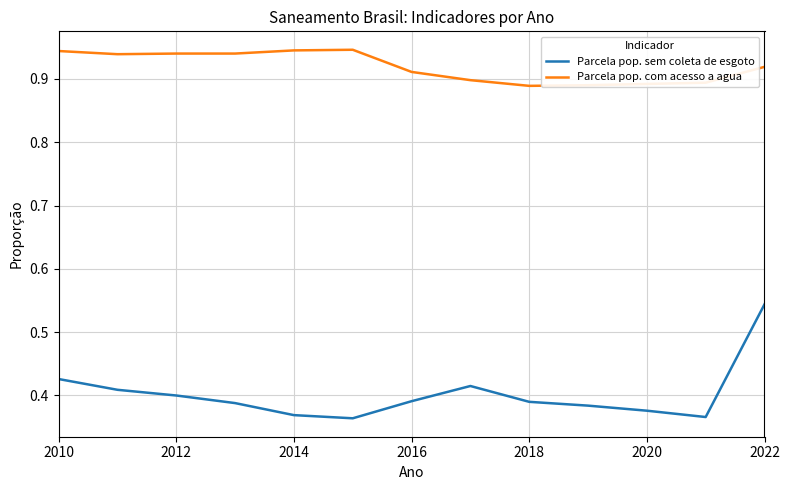

True or false: Parcela pop. sem coleta de esgoto and Parcela pop. com acesso a agua cross at least once.

False